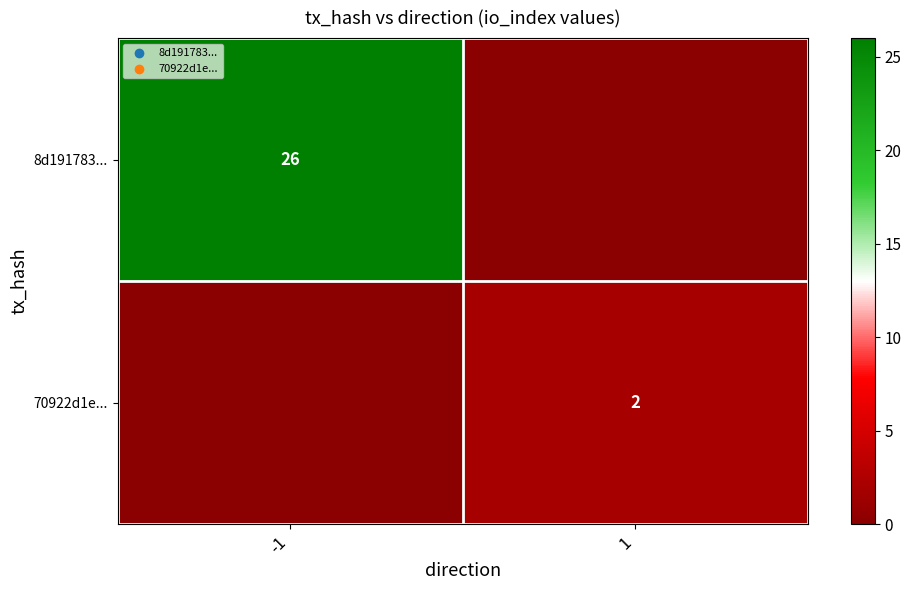

Which label corresponds to the smallest value in the chart?

1